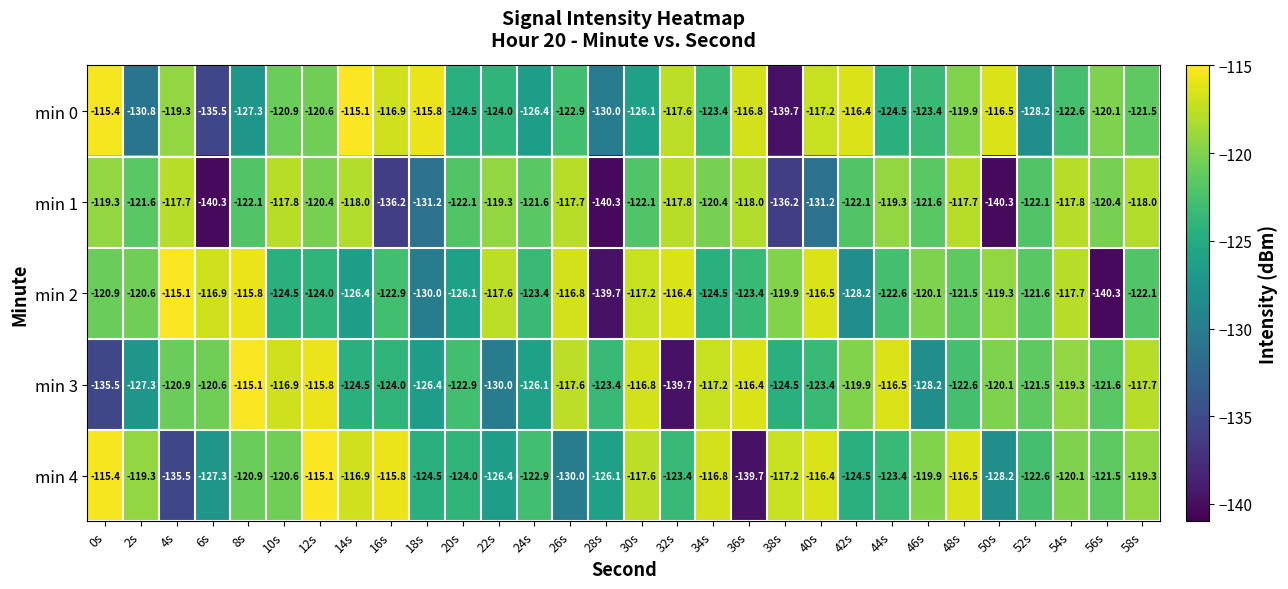

Is it true that min 0 equals -120.1 at 56s?

True